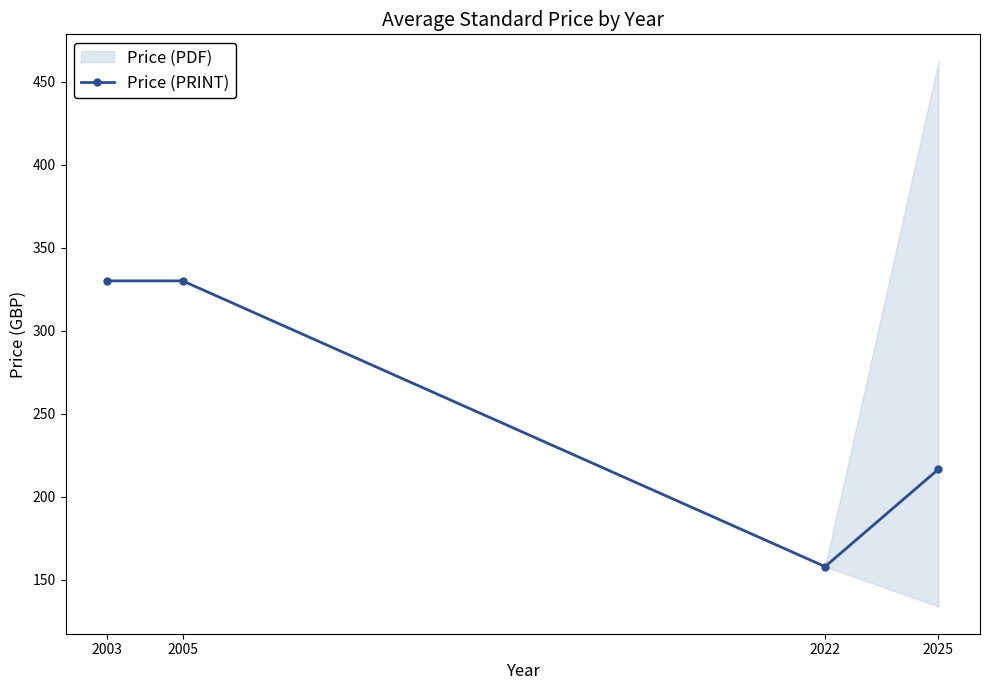

What is the sum of the values at 2005 and 2022?

488.0